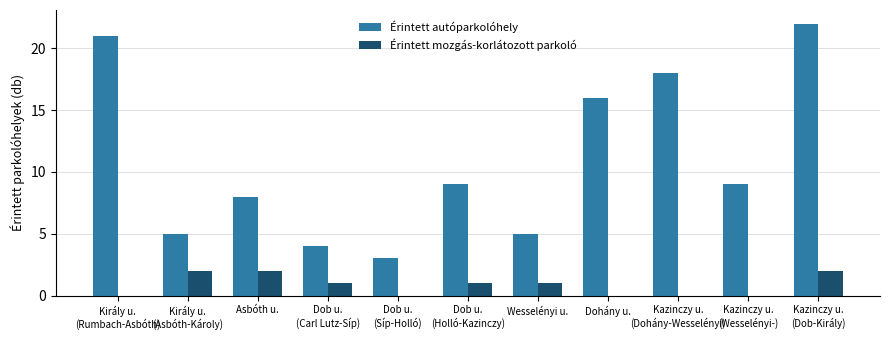

How many data points does each series have?

11